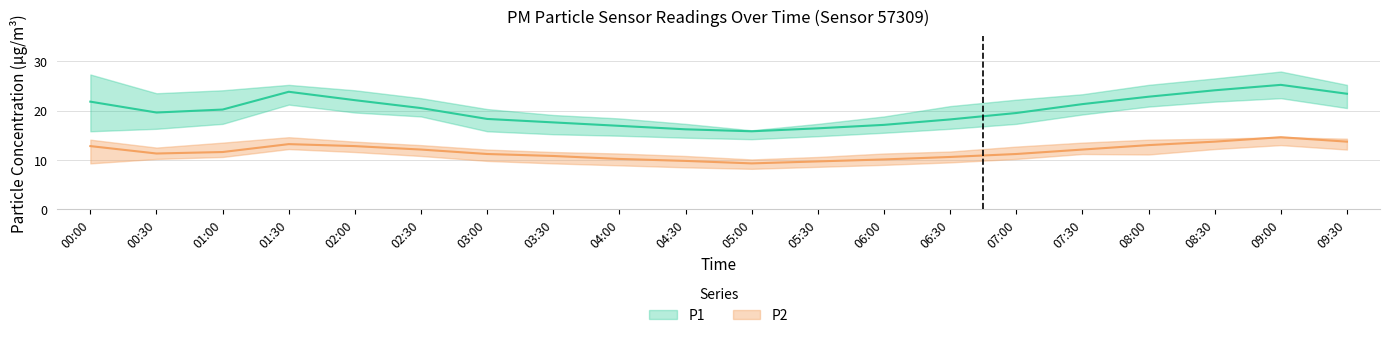

Which category has the lowest value in the P1 series?

05:00